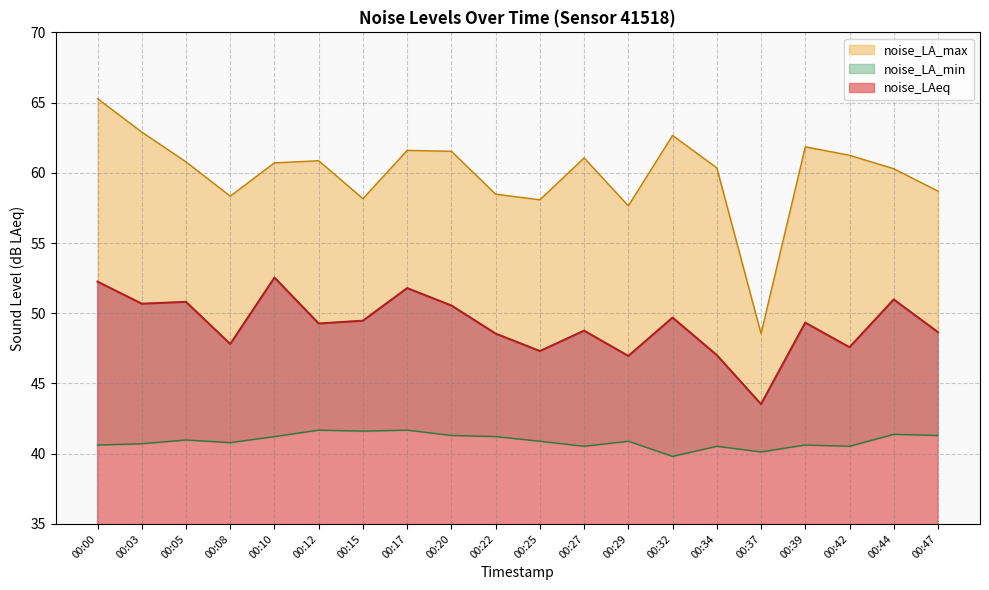

Rank the series by their maximum value, from lowest to highest.

noise_LA_min, noise_LAeq, noise_LA_max